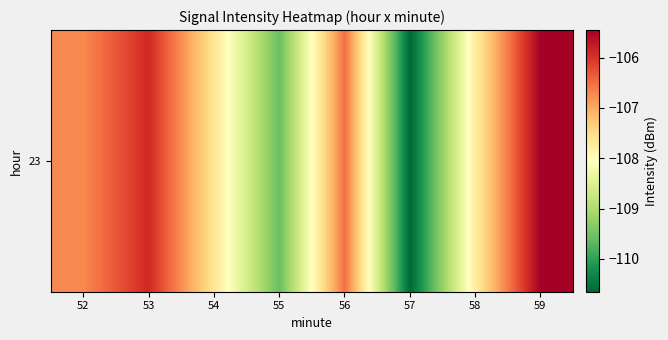

The value at 57 is -63.4. True or false?

False